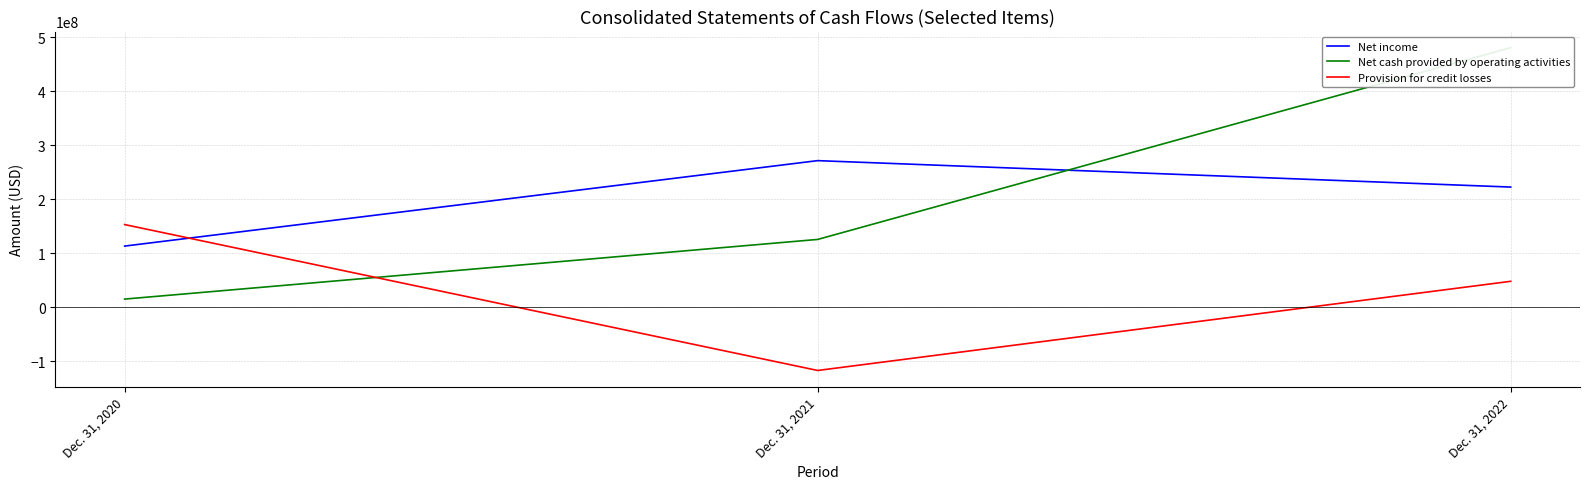

The value of Net cash provided by operating activities at Dec. 31, 2022 is 480854000. True or false?

True